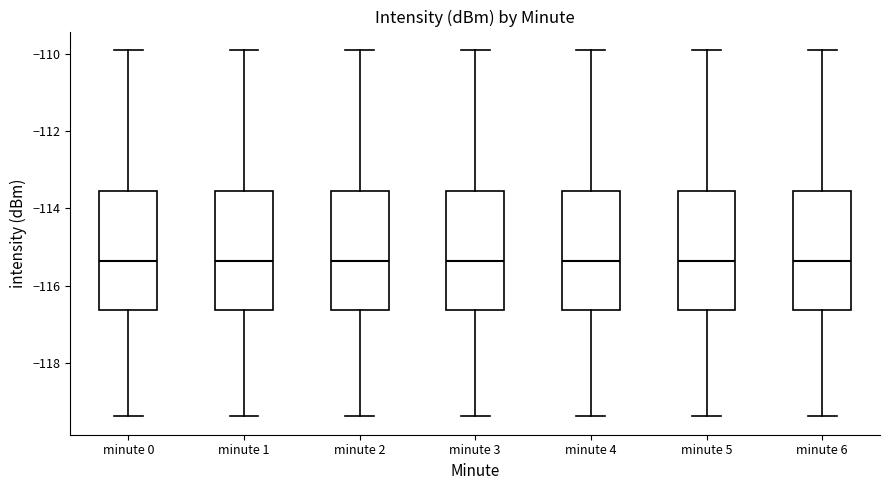

Reading left to right, transcribe this box plot: for each box, give where its median line is, the range the box spans, and where its two whiskers end, as read against the y-axis. The values are not printed on the chart, so give them approximately, as read against the axis.

minute 0: median -115.4, box -116.6 to -113.6, whiskers -119.4 to -109.8
minute 1: median -115.4, box -116.6 to -113.6, whiskers -119.4 to -109.8
minute 2: median -115.4, box -116.6 to -113.6, whiskers -119.4 to -109.8
minute 3: median -115.4, box -116.6 to -113.6, whiskers -119.4 to -109.8
minute 4: median -115.4, box -116.6 to -113.6, whiskers -119.4 to -109.8
minute 5: median -115.4, box -116.6 to -113.6, whiskers -119.4 to -109.8
minute 6: median -115.4, box -116.6 to -113.6, whiskers -119.4 to -109.8